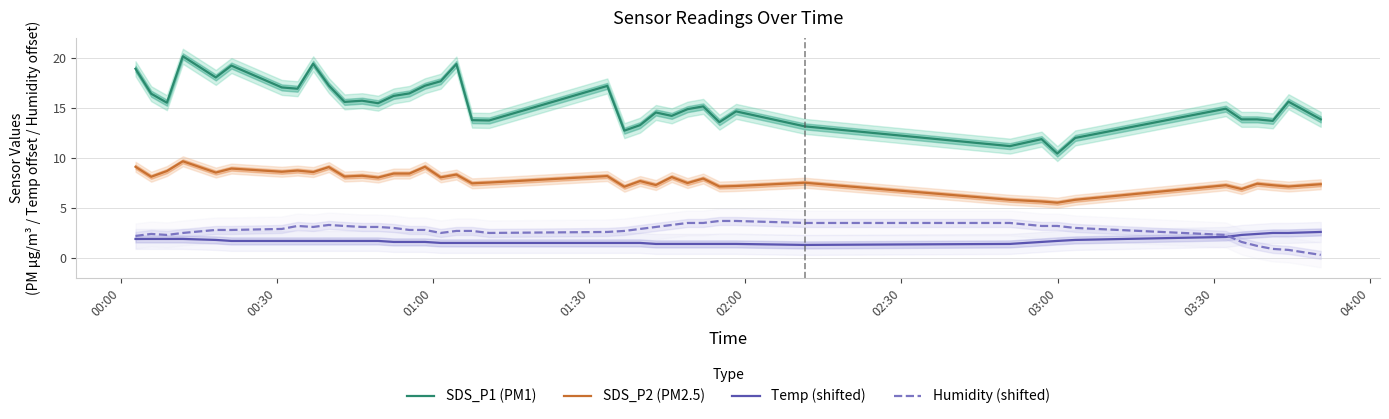

What is the maximum value for Humidity (shifted)?

3.7